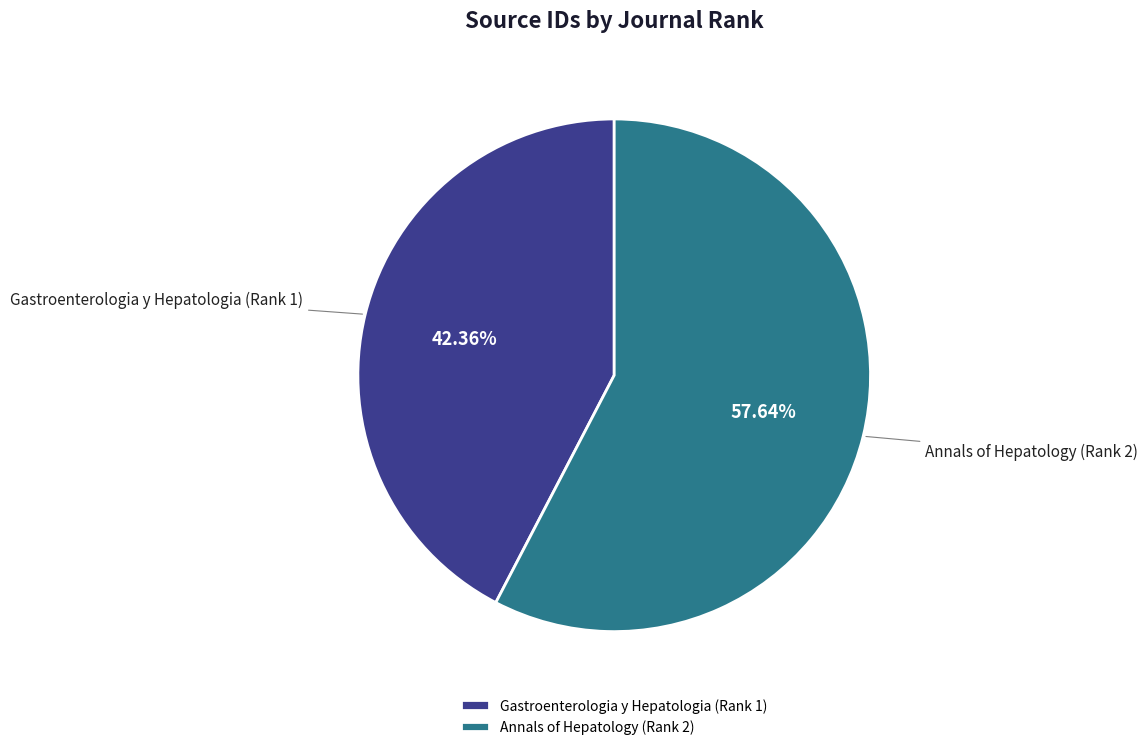

Does any single category account for the majority?

Yes